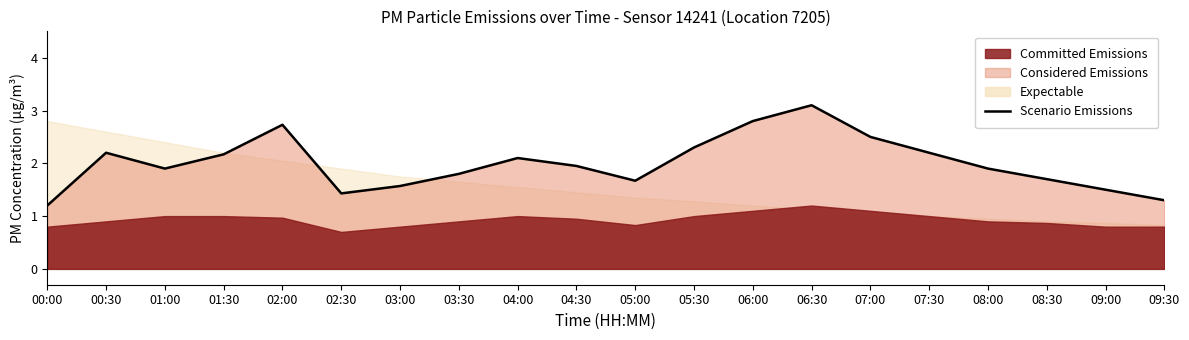

What is the change in value from 01:30 to 08:30?

-0.5